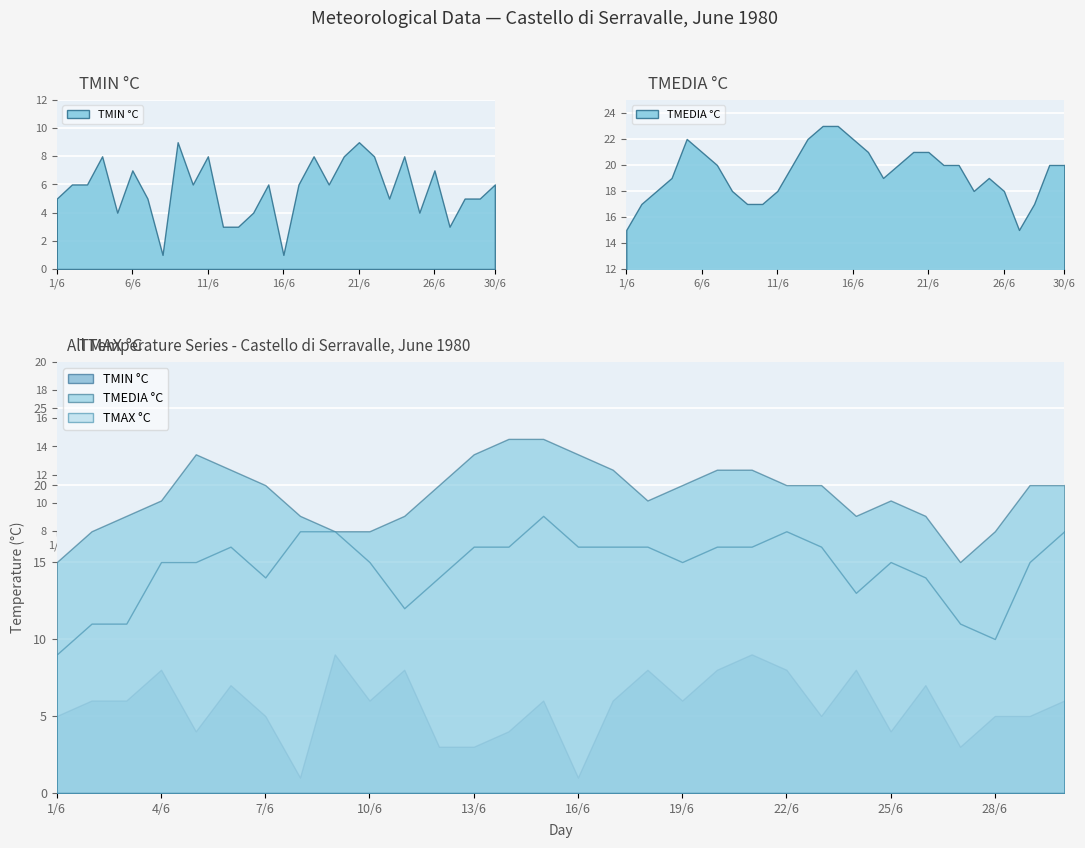

Rank the categories by TMAX °C value from lowest to highest.

1/6, 28/6, 2/6, 3/6, 27/6, 11/6, 24/6, 7/6, 12/6, 26/6, 4/6, 5/6, 10/6, 19/6, 25/6, 29/6, 6/6, 13/6, 14/6, 16/6, 17/6, 18/6, 20/6, 21/6, 23/6, 8/6, 9/6, 22/6, 30/6, 15/6